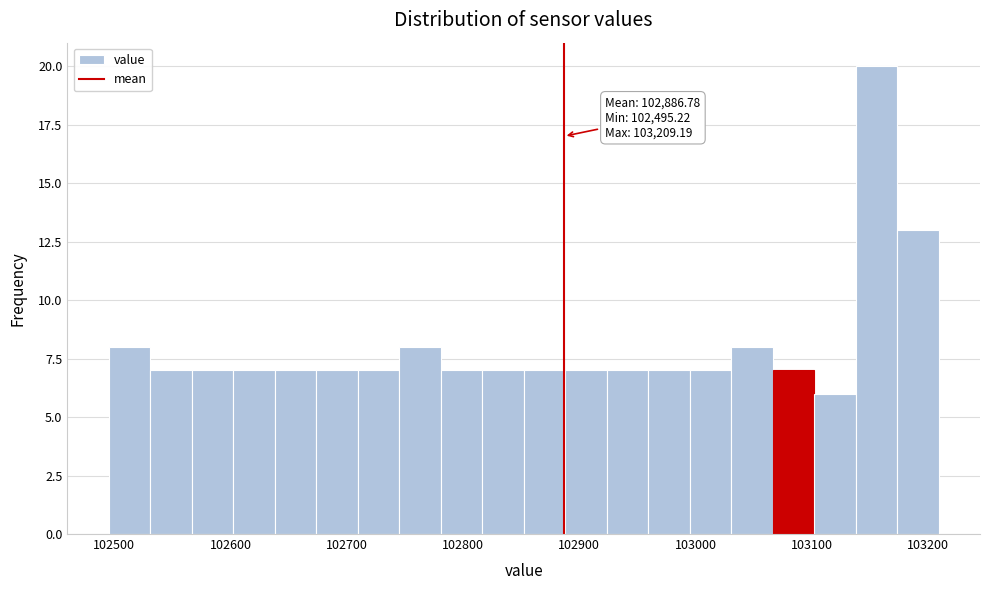

Around what value on the x-axis is the tallest bar? Give the approximate position of its centre, as read against the axis.

103160